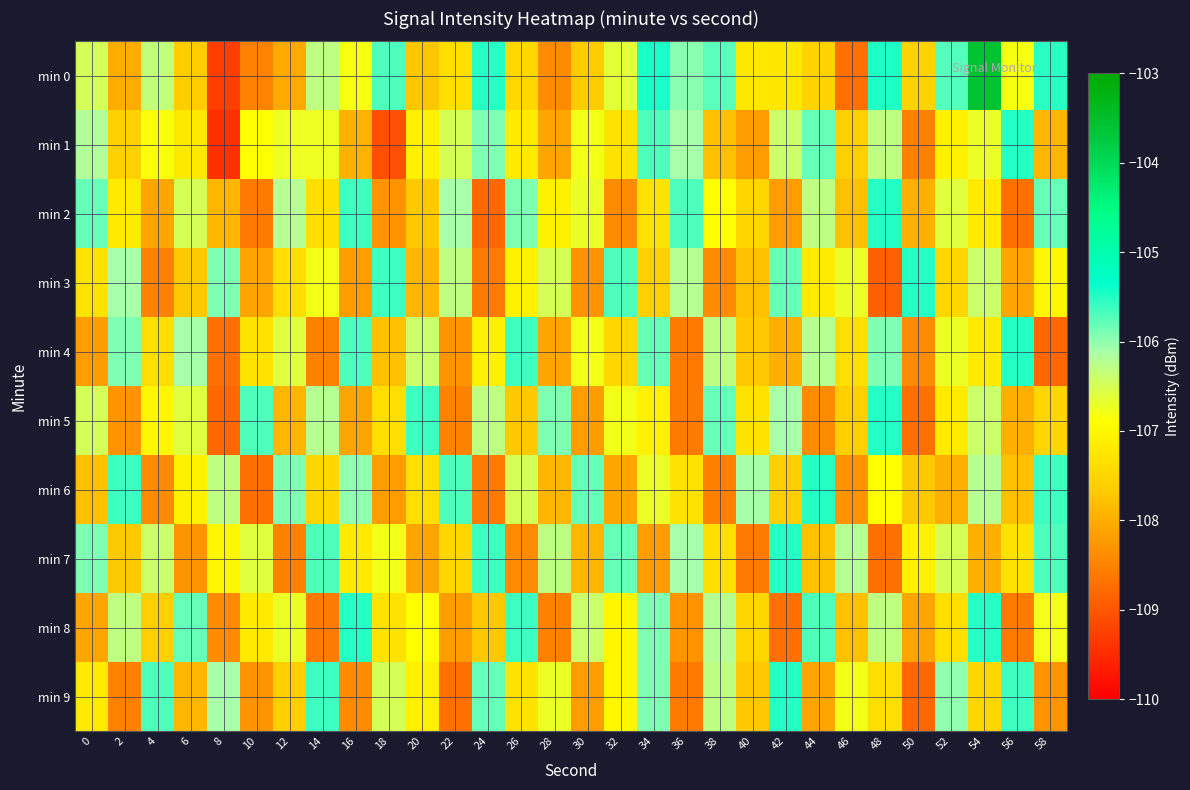

Reading right to left, what are all the values shown in this chart?

min 0: 58=-105.5	56=-106.8	54=-103.6	52=-105.7	50=-107.5	48=-105.5	46=-108.7	44=-107.5	42=-107.2	40=-107.2	38=-105.7	36=-106.0	34=-105.4	32=-106.6	30=-107.7	28=-108.4	26=-107.5	24=-105.5	22=-107.4	20=-107.7	18=-105.7	16=-106.8	14=-106.3	12=-108.1	10=-108.5	8=-109.3	6=-107.6	4=-106.3	2=-108.0	0=-106.5
min 1: 58=-107.9	56=-105.5	54=-106.7	52=-107.1	50=-108.5	48=-106.3	46=-107.6	44=-105.8	42=-106.4	40=-108.2	38=-107.8	36=-106.1	34=-105.7	32=-107.3	30=-106.8	28=-108.1	26=-107.2	24=-105.9	22=-106.5	20=-107.1	18=-109.1	16=-108.0	14=-106.7	12=-106.7	10=-106.9	8=-109.4	6=-107.2	4=-106.8	2=-107.6	0=-106.2
min 2: 58=-105.8	56=-108.7	54=-107.2	52=-106.6	50=-108.0	48=-105.5	46=-107.8	44=-106.3	42=-108.2	40=-107.5	38=-106.9	36=-105.7	34=-107.3	32=-108.4	30=-106.7	28=-107.1	26=-105.9	24=-108.8	22=-106.1	20=-107.7	18=-108.3	16=-105.6	14=-107.4	12=-106.2	10=-108.6	8=-107.9	6=-106.5	4=-108.1	2=-107.2	0=-105.8
min 3: 58=-107.0	56=-108.1	54=-106.4	52=-107.5	50=-105.5	48=-108.9	46=-106.7	44=-107.2	42=-105.8	40=-107.8	38=-108.4	36=-106.2	34=-107.6	32=-105.7	30=-108.3	28=-106.5	26=-107.1	24=-108.6	22=-106.3	20=-107.9	18=-105.6	16=-108.2	14=-106.8	12=-107.4	10=-108.1	8=-105.9	6=-107.7	4=-108.5	2=-106.1	0=-107.3
min 4: 58=-108.8	56=-105.5	54=-107.2	52=-106.7	50=-108.4	48=-105.9	46=-107.4	44=-106.2	42=-108.0	40=-107.7	38=-106.3	36=-108.6	34=-105.8	32=-107.5	30=-106.8	28=-108.1	26=-105.6	24=-107.1	22=-108.3	20=-106.4	18=-107.8	16=-105.7	14=-108.5	12=-106.6	10=-107.3	8=-108.7	6=-106.1	4=-107.4	2=-105.9	0=-108.2
min 5: 58=-107.5	56=-108.0	54=-106.4	52=-107.2	50=-108.7	48=-105.5	46=-107.6	44=-108.4	42=-106.1	40=-107.3	38=-105.8	36=-108.6	34=-107.1	32=-106.8	30=-108.2	28=-105.9	26=-107.7	24=-106.3	22=-108.5	20=-105.6	18=-107.4	16=-108.1	14=-106.2	12=-107.9	10=-105.7	8=-108.8	6=-106.6	4=-107.0	2=-108.3	0=-106.5
min 6: 58=-105.6	56=-107.8	54=-106.2	52=-108.0	50=-107.7	48=-106.9	46=-108.3	44=-105.5	42=-107.6	40=-106.1	38=-108.5	36=-107.3	34=-106.7	32=-108.1	30=-105.8	28=-107.9	26=-106.5	24=-108.6	22=-105.7	20=-107.4	18=-108.2	16=-106.0	14=-107.5	12=-105.9	10=-108.7	8=-106.3	6=-107.1	4=-108.4	2=-105.6	0=-107.8
min 7: 58=-105.7	56=-107.3	54=-108.0	52=-106.5	50=-107.1	48=-108.7	46=-106.2	44=-107.8	42=-105.5	40=-108.6	38=-107.4	36=-106.1	34=-108.2	32=-105.8	30=-107.9	28=-106.3	26=-108.4	24=-105.6	22=-107.5	20=-108.1	18=-106.8	16=-107.2	14=-105.7	12=-108.5	10=-106.6	8=-107.0	6=-108.3	4=-106.4	2=-107.7	0=-105.9
min 8: 58=-106.8	56=-108.6	54=-105.5	52=-107.4	50=-108.1	48=-106.3	46=-107.8	44=-105.7	42=-108.7	40=-107.5	38=-106.2	36=-108.3	34=-105.9	32=-107.0	30=-106.4	28=-108.5	26=-105.6	24=-107.7	22=-108.2	20=-106.9	18=-107.3	16=-105.5	14=-108.6	12=-106.7	10=-107.2	8=-108.4	6=-105.8	4=-107.6	2=-106.3	0=-108.1
min 9: 58=-108.3	56=-105.6	54=-107.5	52=-106.0	50=-108.8	48=-107.4	46=-106.8	44=-108.1	42=-105.5	40=-107.7	38=-106.3	36=-108.6	34=-105.9	32=-107.0	30=-108.2	28=-106.7	26=-107.3	24=-105.8	22=-108.7	20=-107.1	18=-106.5	16=-108.4	14=-105.6	12=-107.6	10=-108.3	8=-106.1	6=-107.9	4=-105.7	2=-108.5	0=-107.2